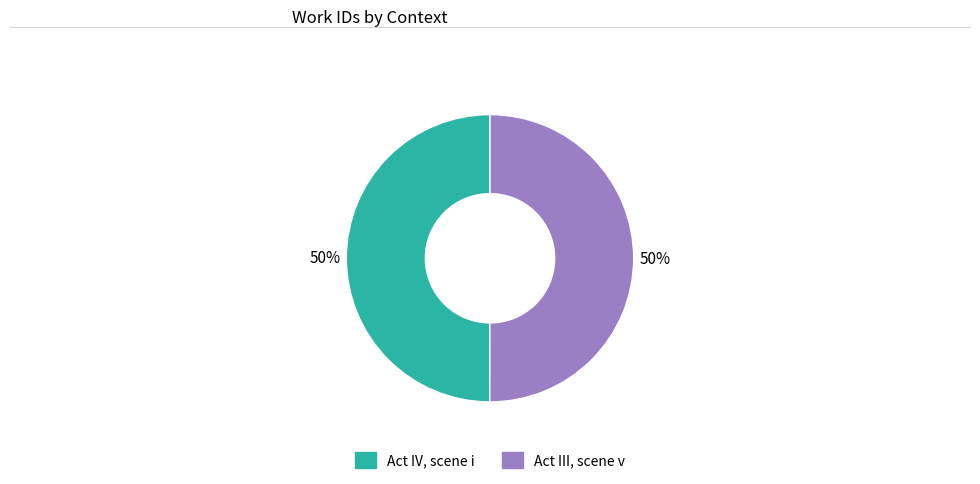

Is it true that Act III, scene v is 50% of the pie?

True